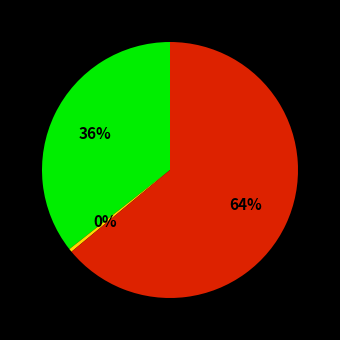

How many segments does this pie chart have?

3